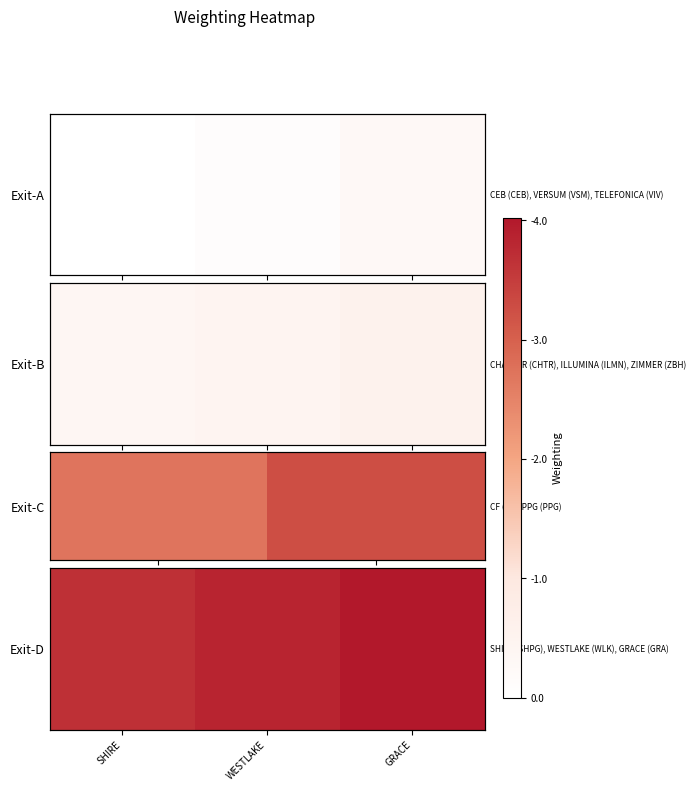

List the labels in order of value, largest first.

GRACE, WESTLAKE, SHIRE